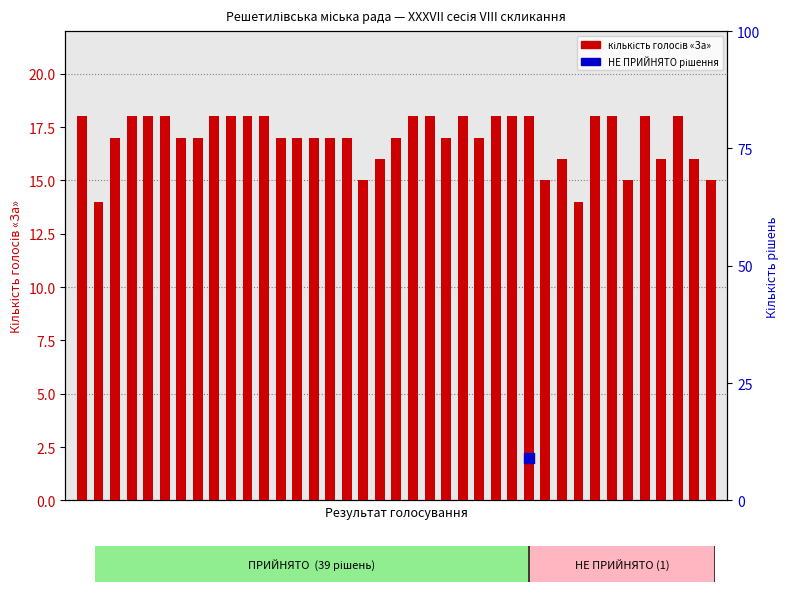

Which has a higher value, 37 or 9?

9